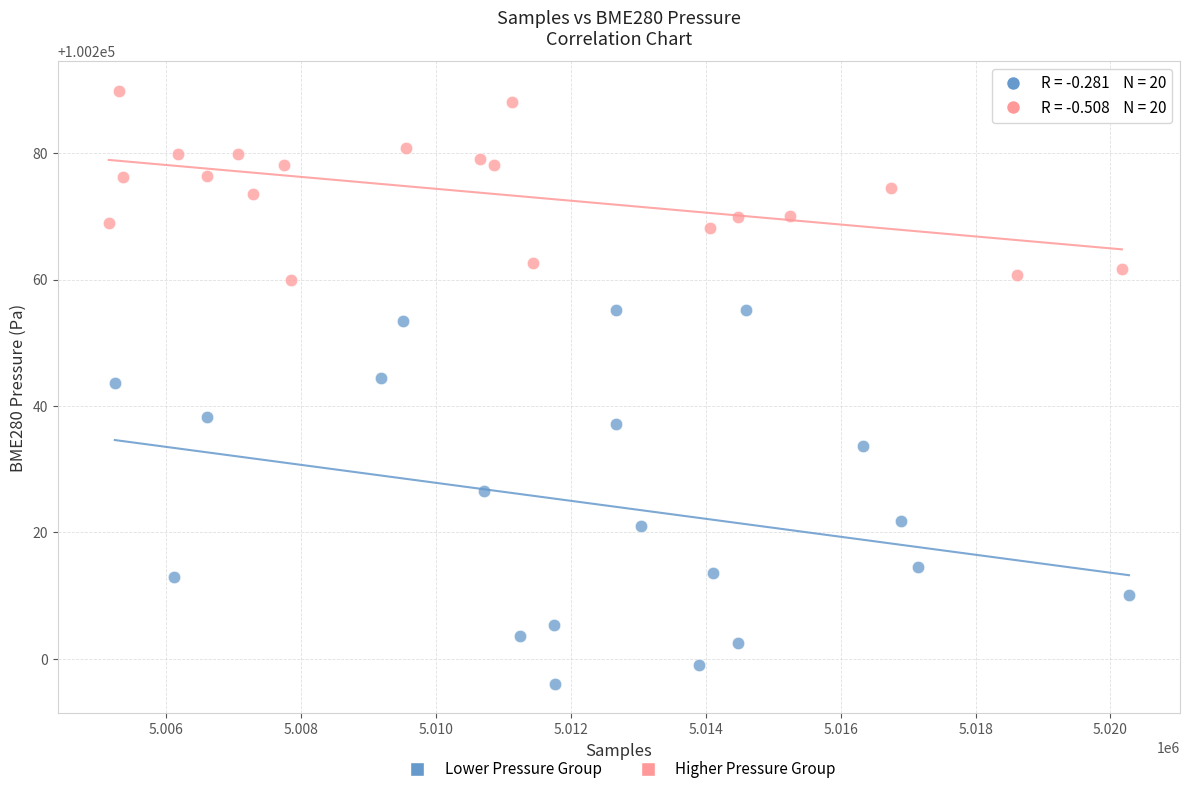

Which series reaches the minimum Y coordinate?

Lower Pressure Group